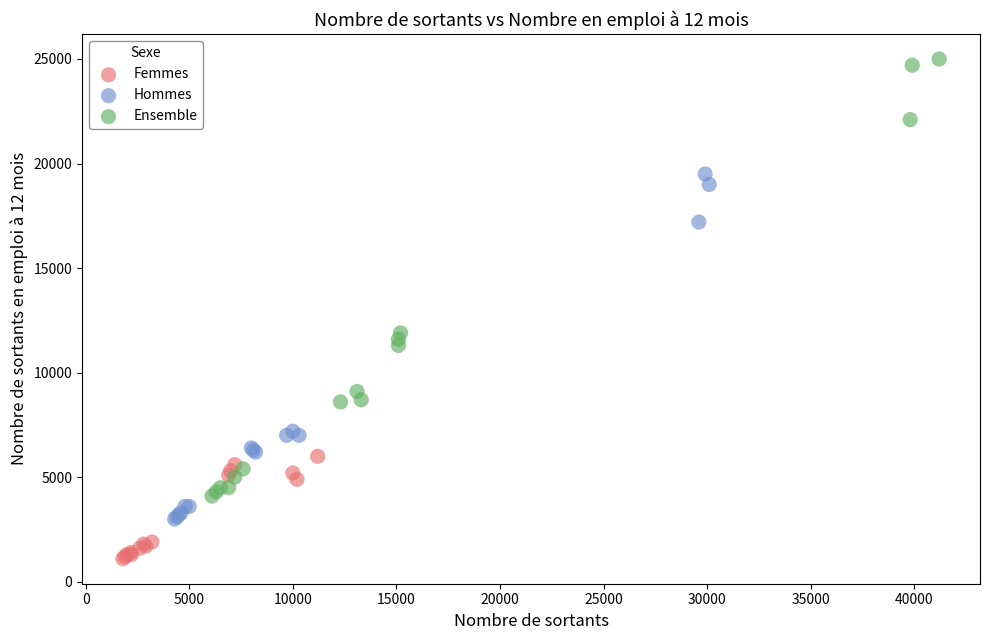

Which series contains the lowest Y value?

Femmes